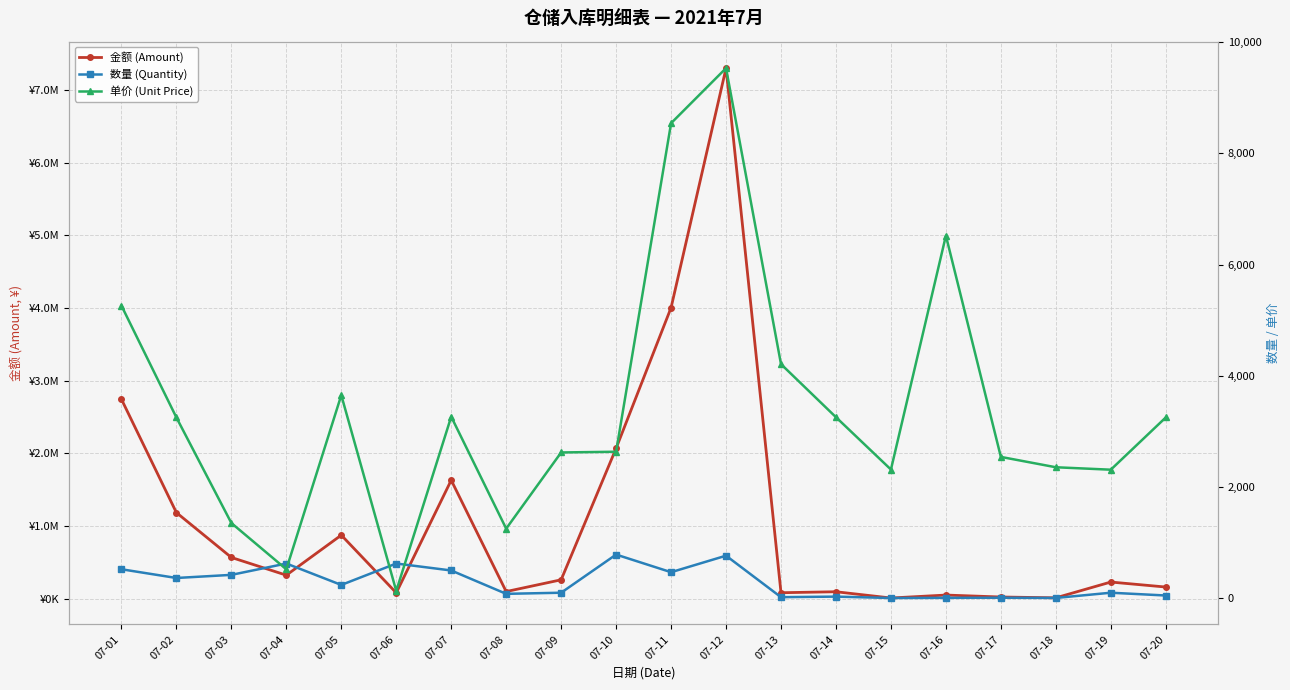

How many lines are shown in the chart?

3